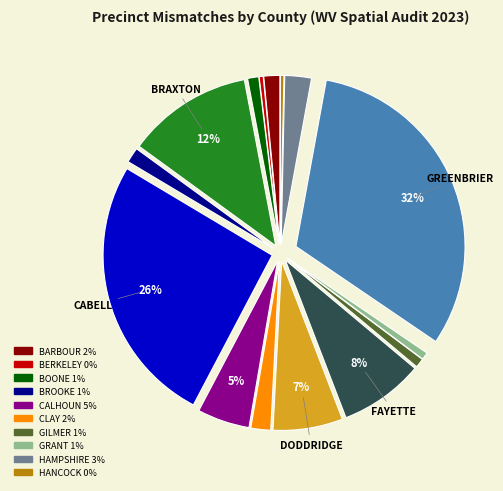

To the nearest percent, what is the average slice percentage?

7%